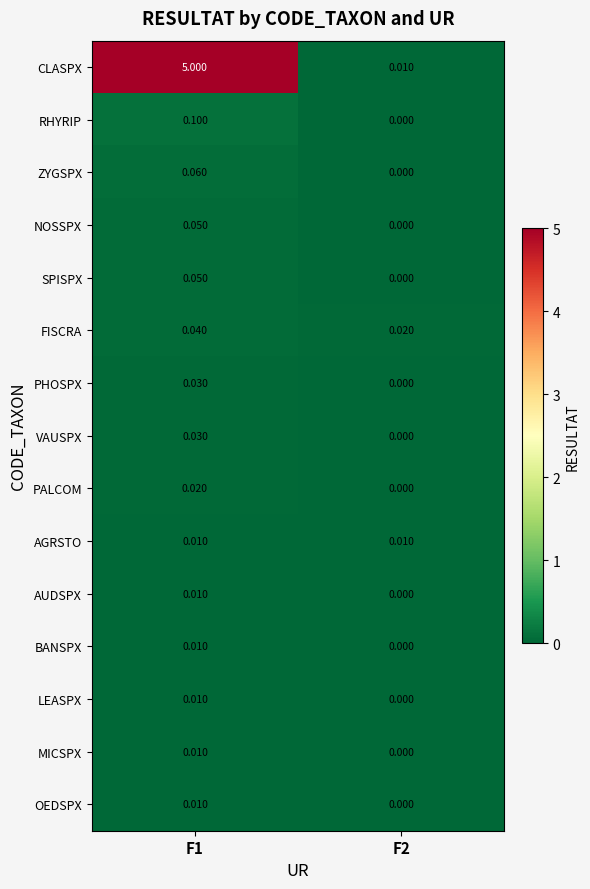

Which series has the largest range (max minus min)?

CLASPX